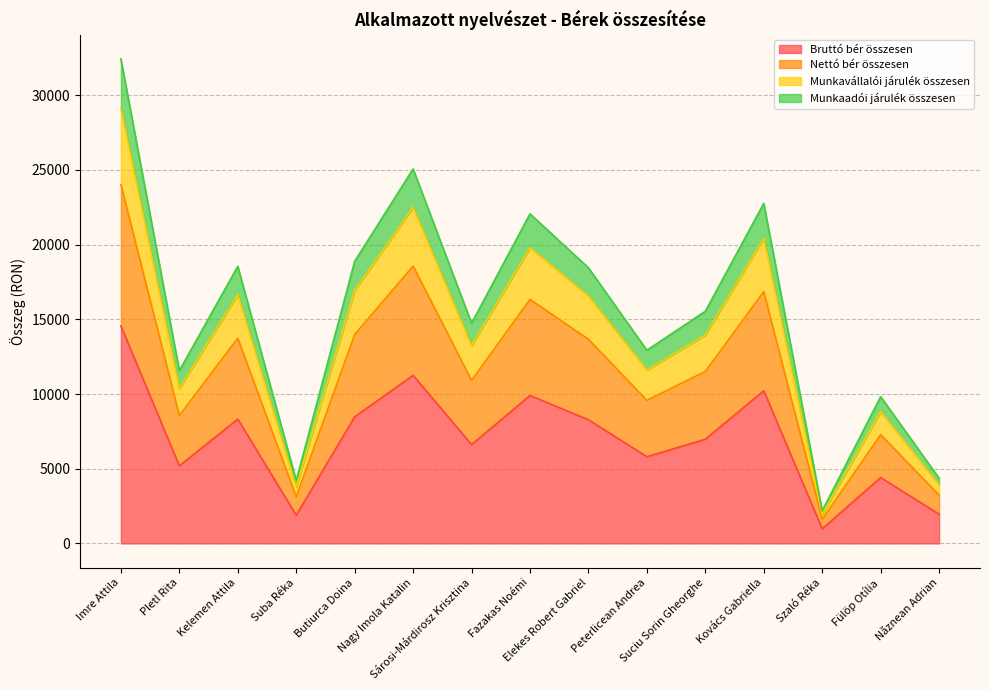

What is the minimum value for Bruttó bér összesen?

980